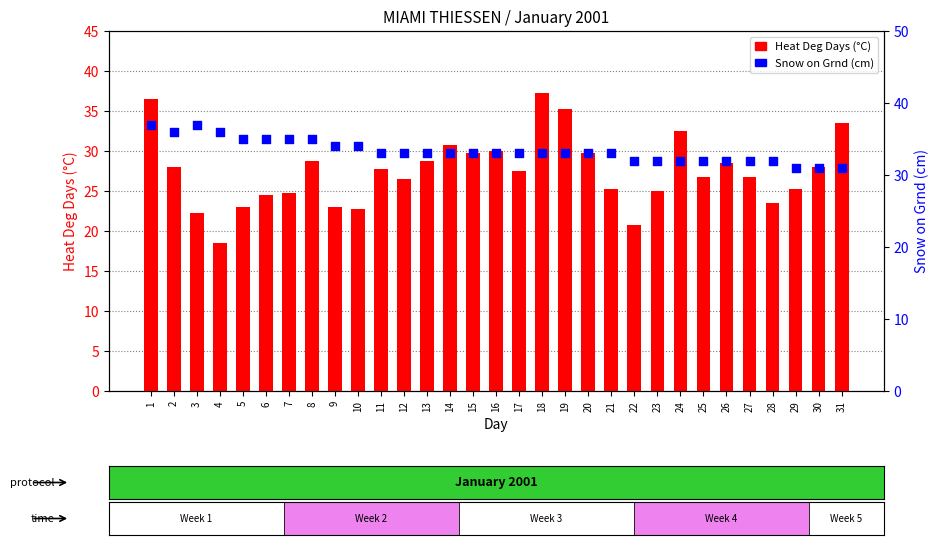

At which category is the sum across all series the highest?

1